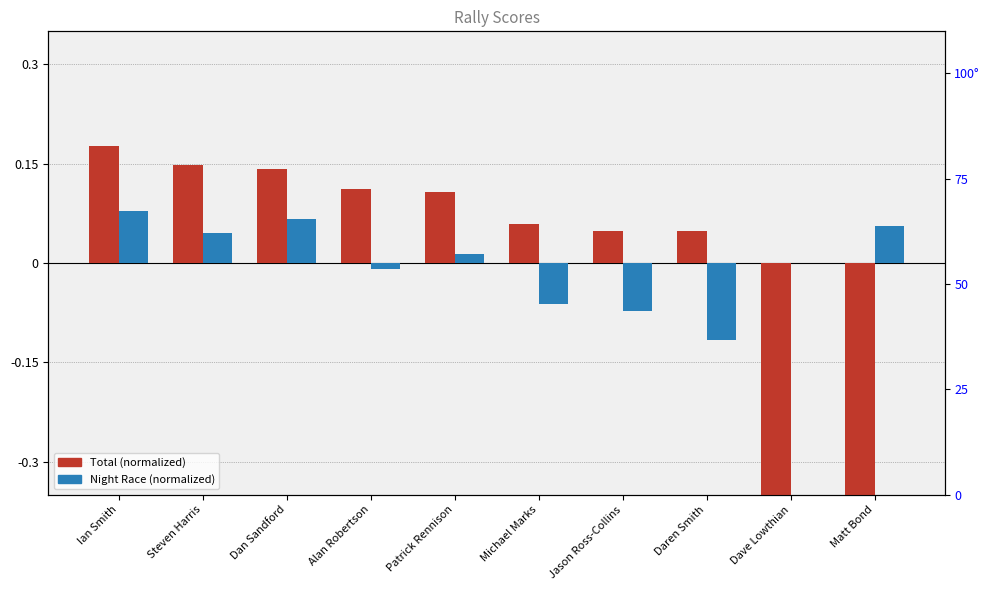

At how many categories does at least one series exceed 0?

9